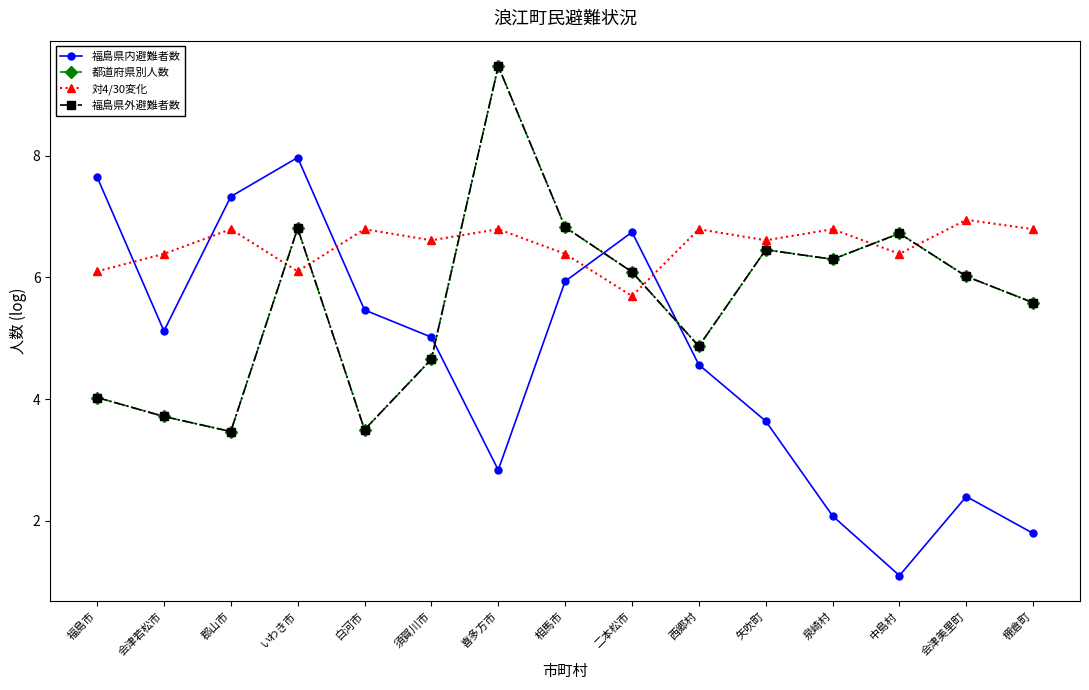

What is the label of the 2nd point from the right?

会津美里町